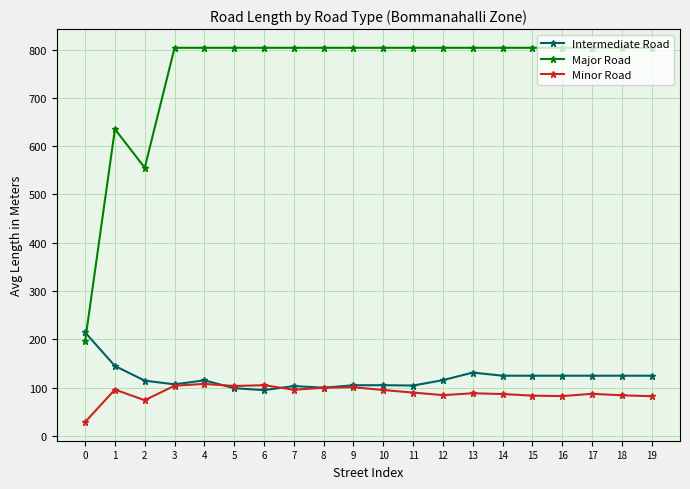

True or false: Minor Road and Major Road intersect in this chart.

False